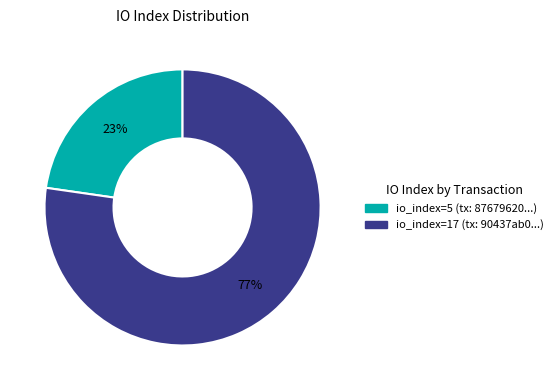

To the nearest percent, what is the average slice percentage?

50%